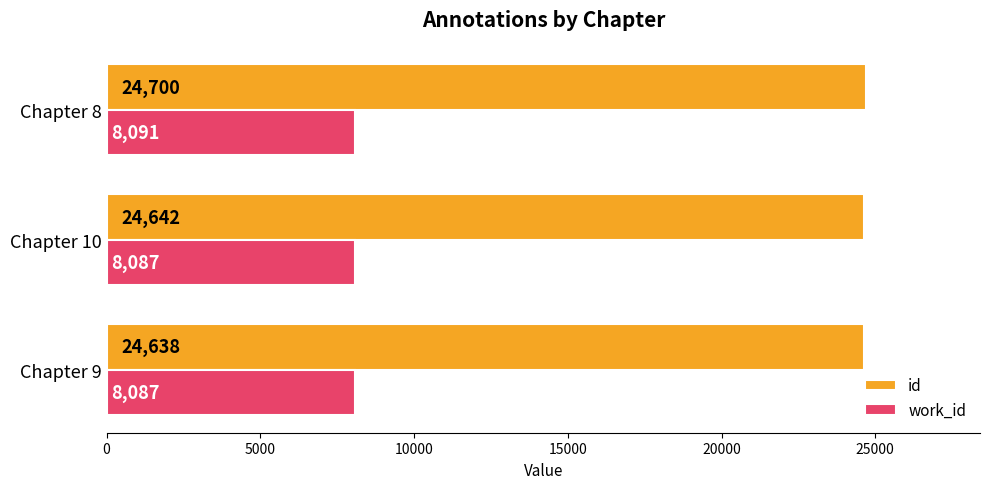

Which series has the largest total across all categories?

id